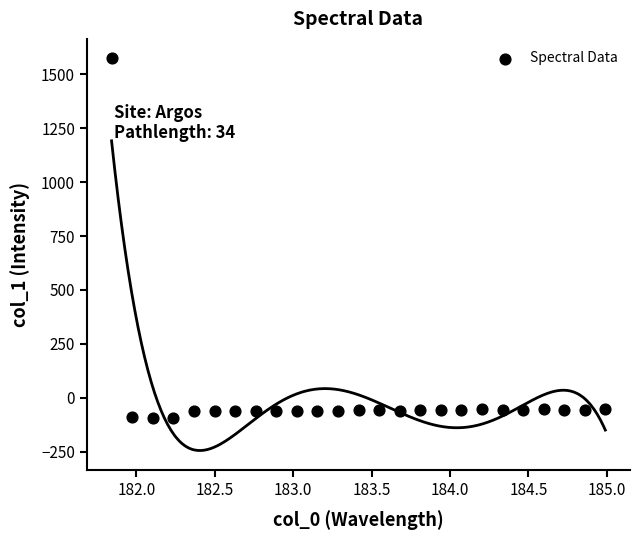

What is the range of X values (max minus min)?

3.1